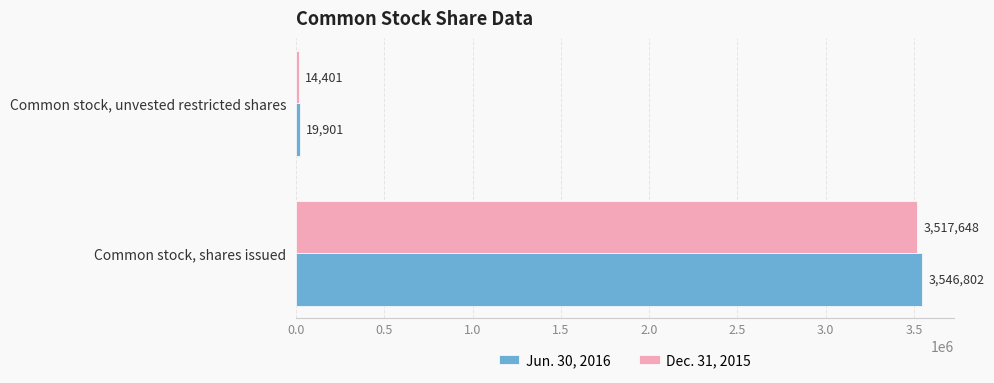

What is the maximum value shown in the chart?

3546802